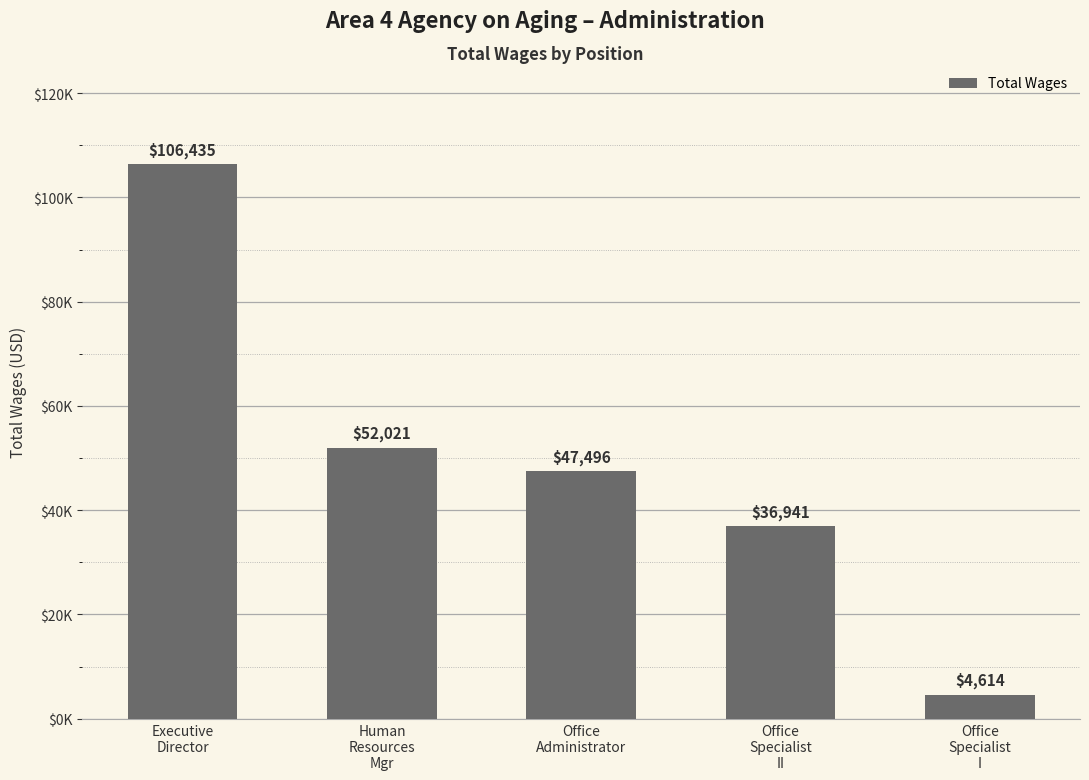

Does the chart contain any negative values?

No